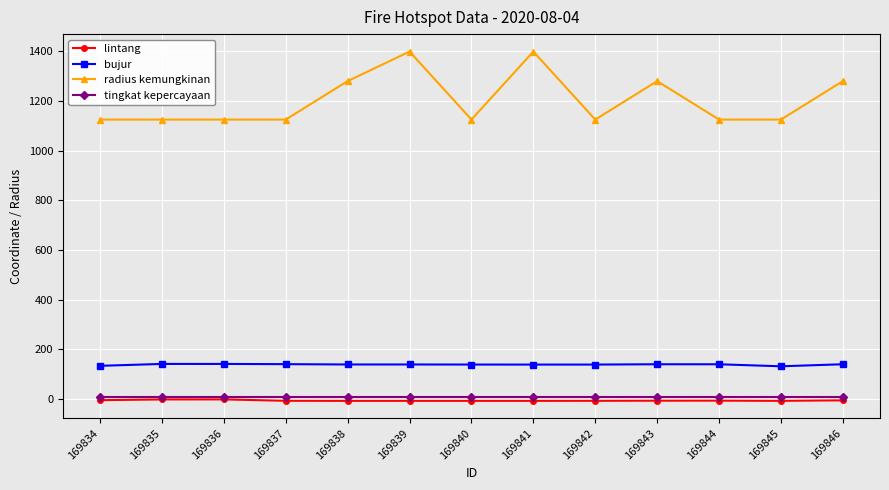

How many lines are shown in the chart?

4